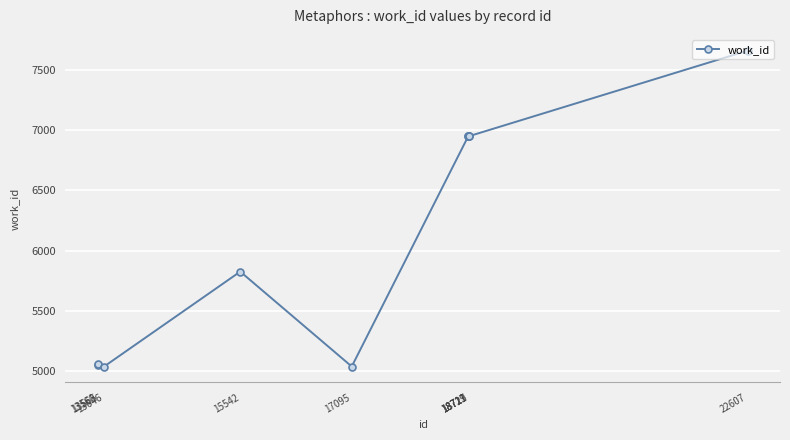

What is the value of the 3rd point from the left?

5038